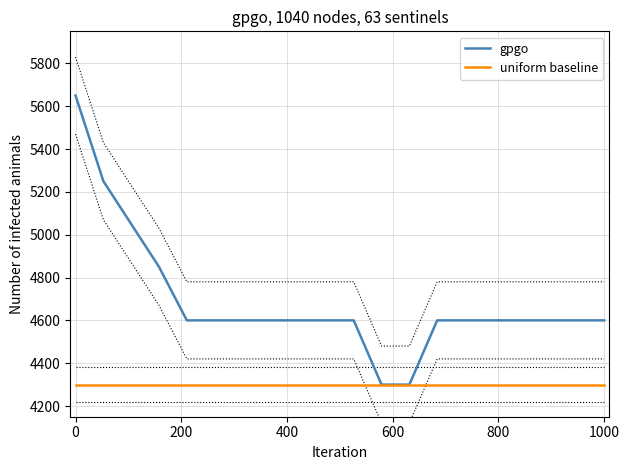

Which series has the largest range (max minus min)?

gpgo